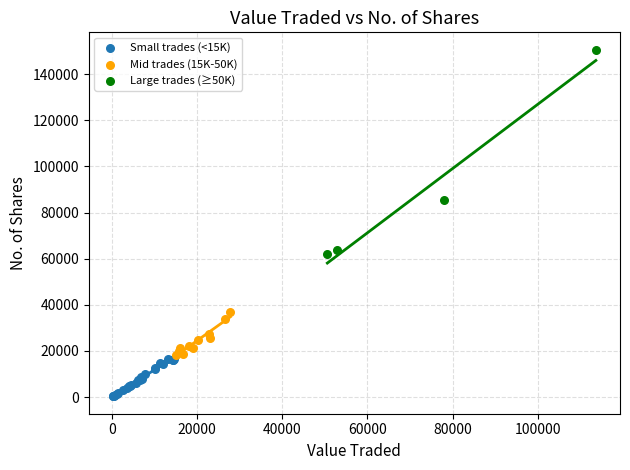

Which series contains the lowest Y value?

Small trades (<15K)